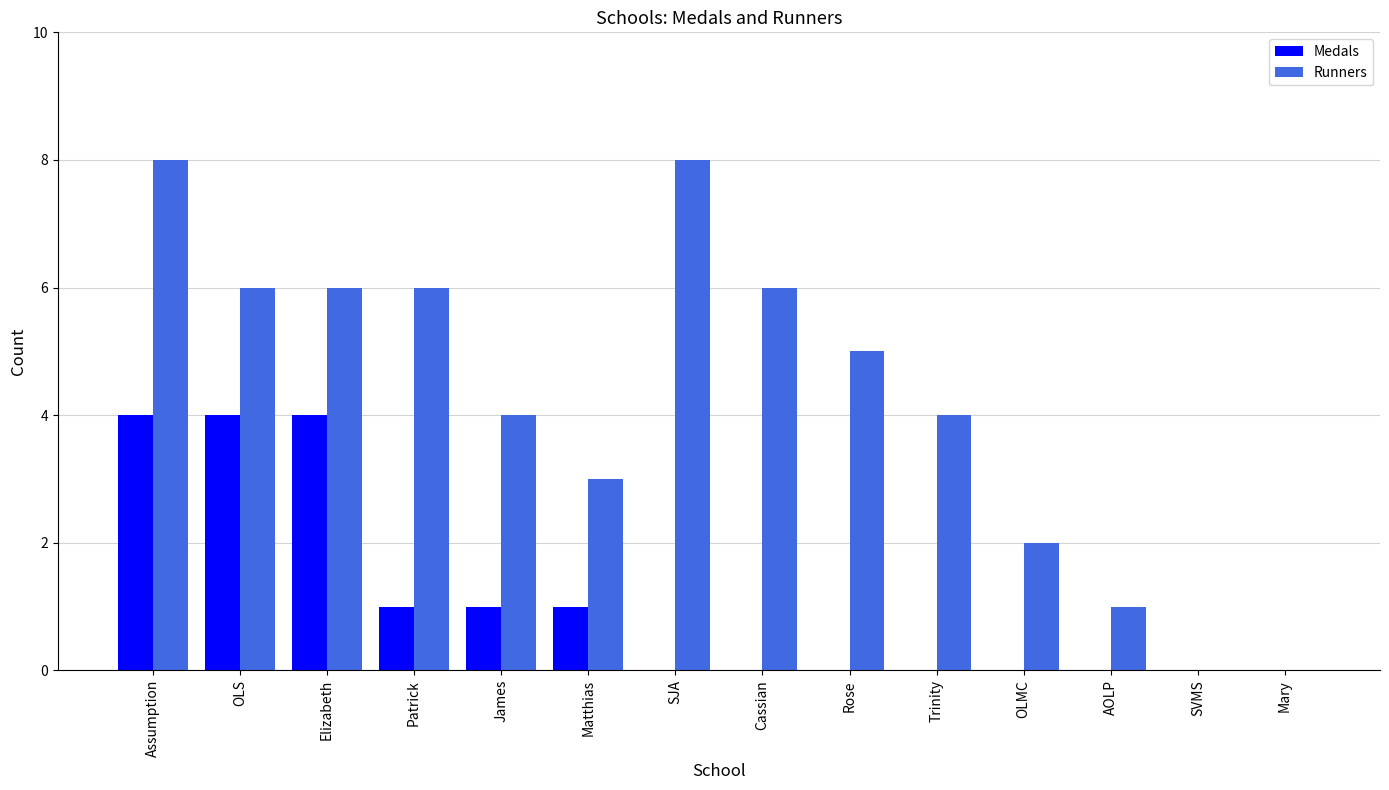

What is the average value of the Medals series?

1